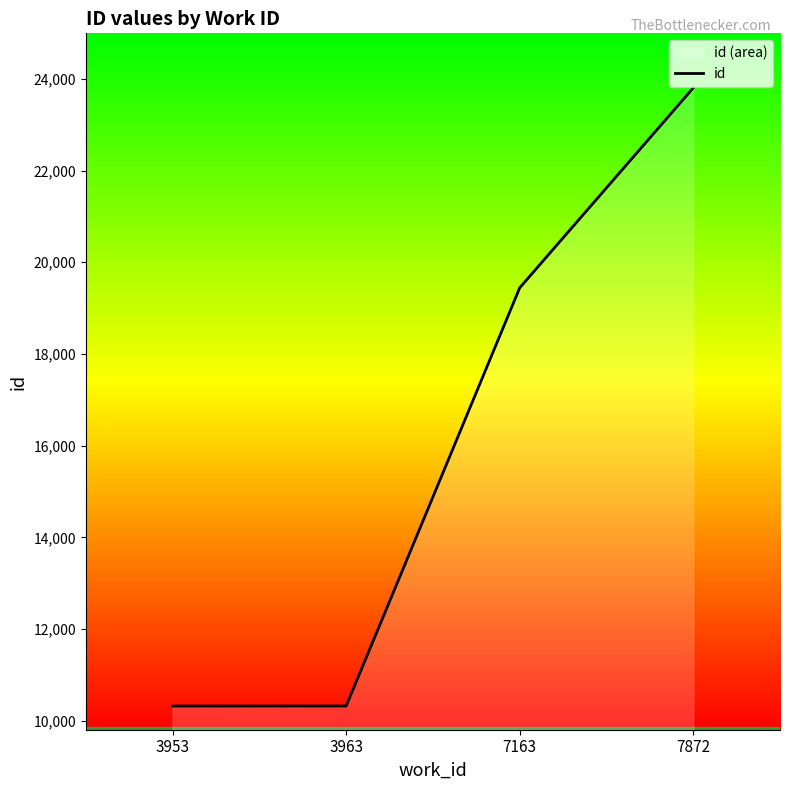

Which has a higher value, 3953 or 3963?

3963